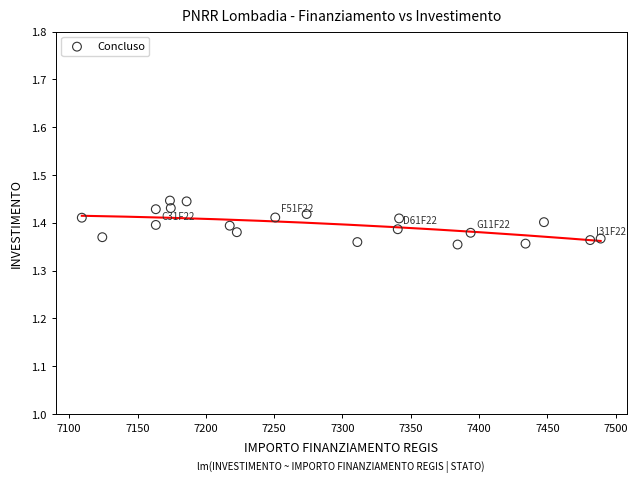

What is the range of X values (max minus min)?

379.7